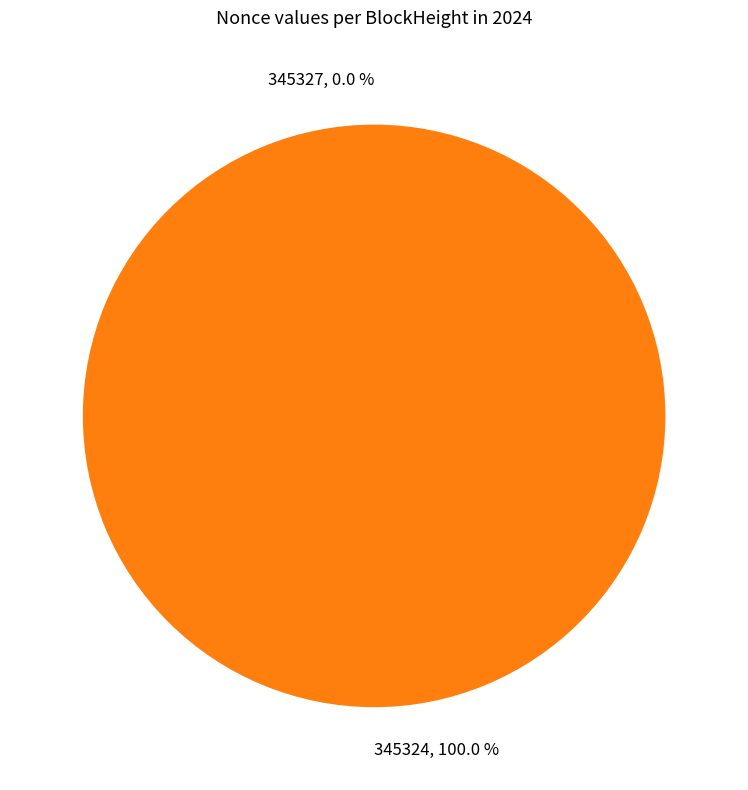

How many slices are in this pie chart?

2